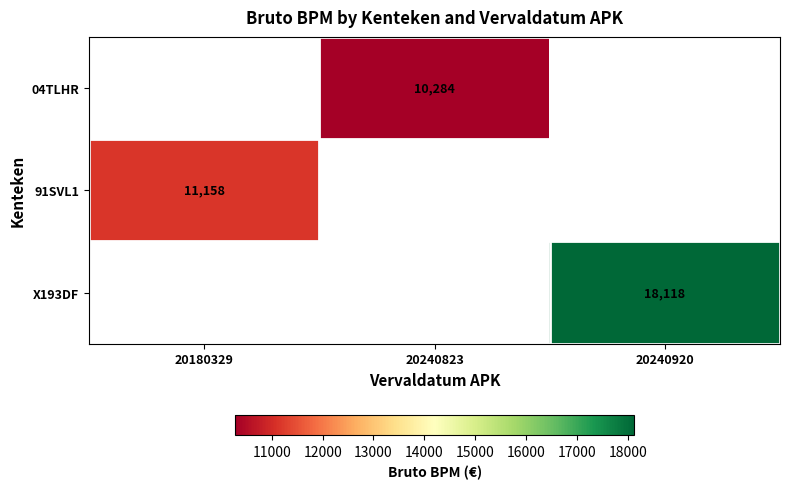

Which has a higher value, 20240823 or 20240920?

20240920